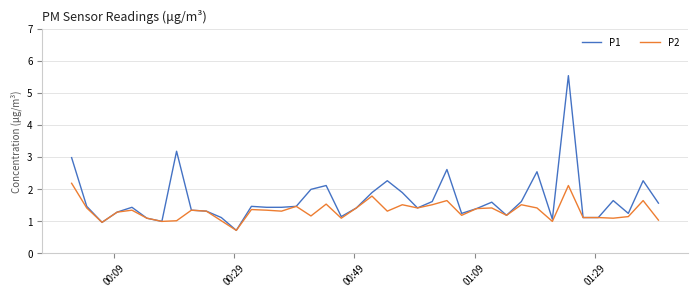

Rank the series by their average value, from lowest to highest.

P2, P1